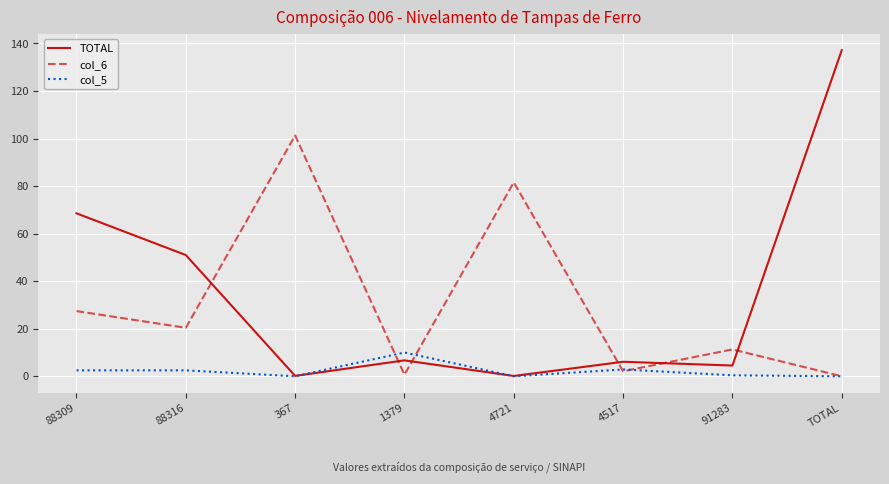

How many lines are shown in the chart?

3